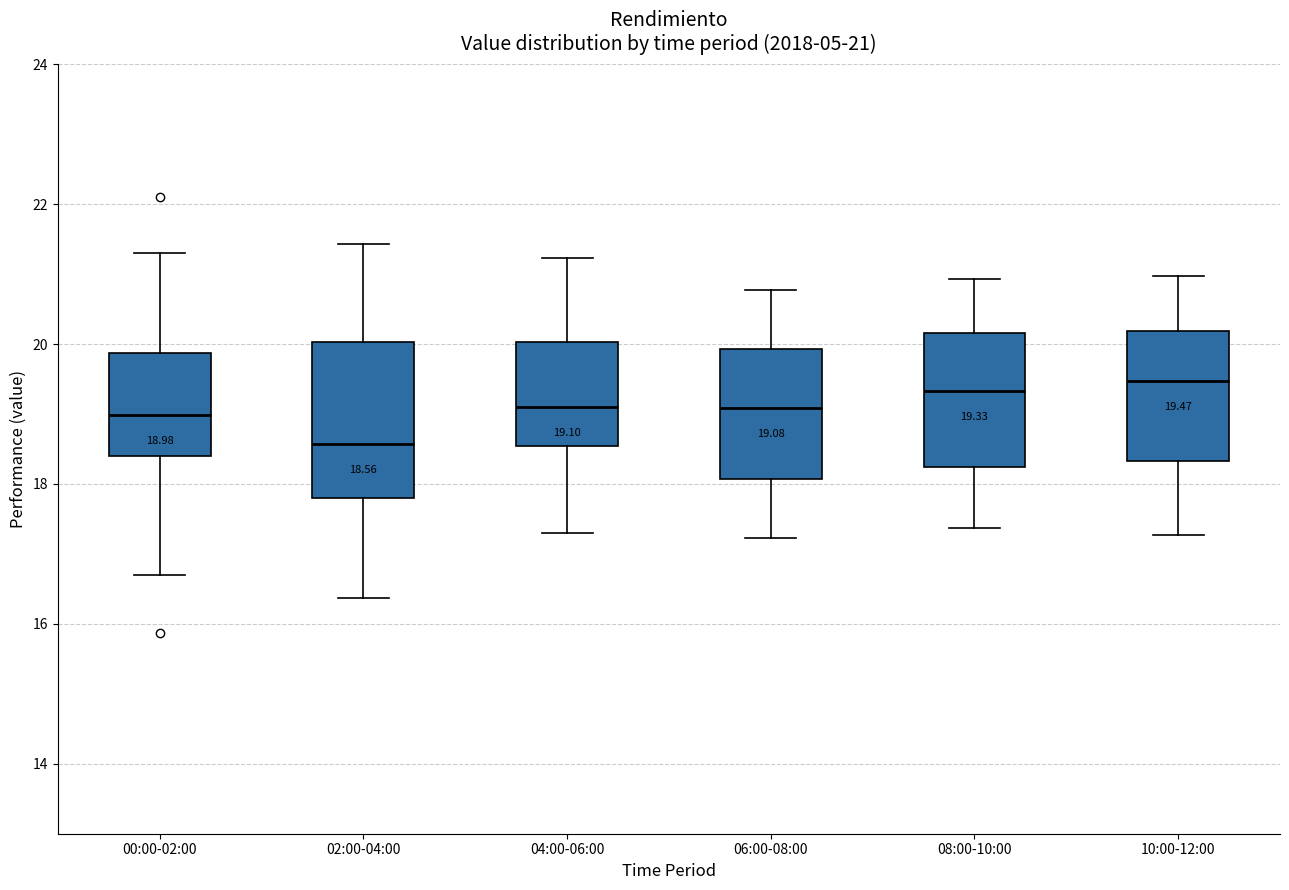

Which box is the tallest, from its lower edge to its upper edge?

02:00-04:00